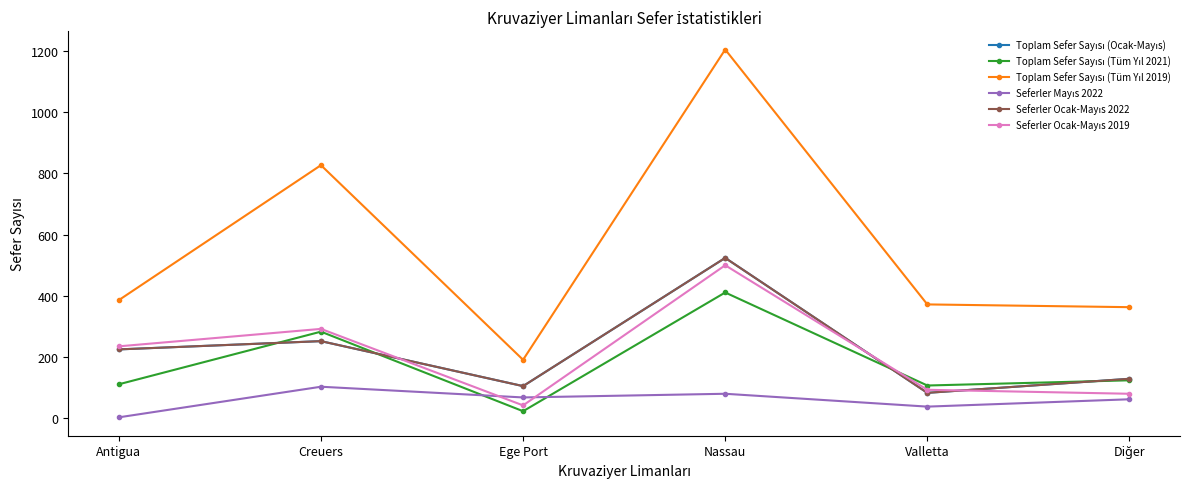

What is the label of the 6th point from the right?

Antigua